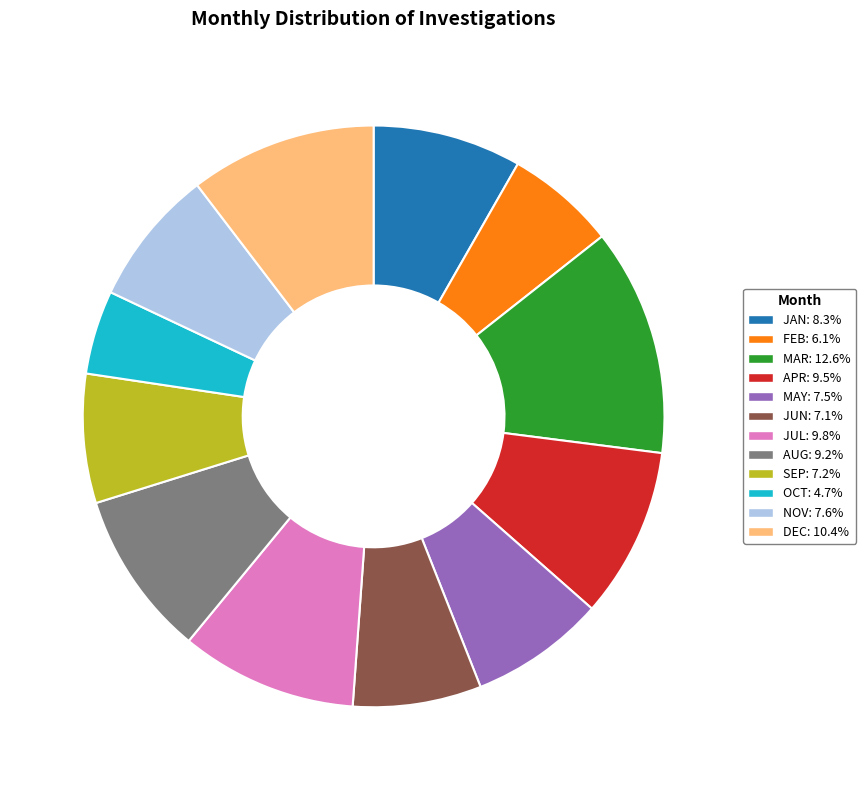

What is the largest slice in the pie chart?

MAR